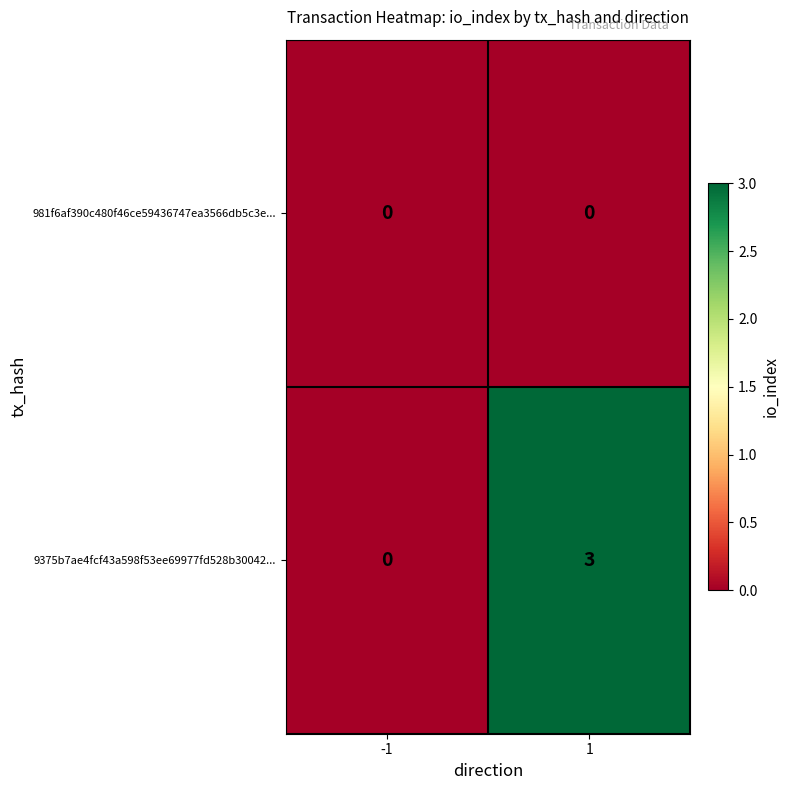

What is the approximate value of 9375b7ae4fcf43a598f53ee69977fd528b30042... at 1?

3